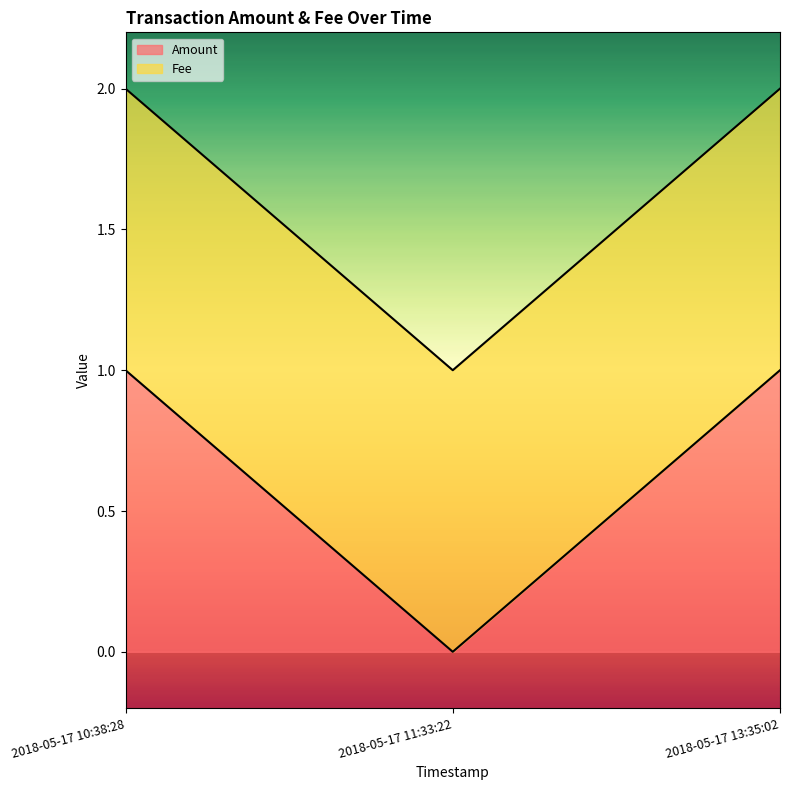

What value does the data have at 2018-05-17 10:38:28?

1